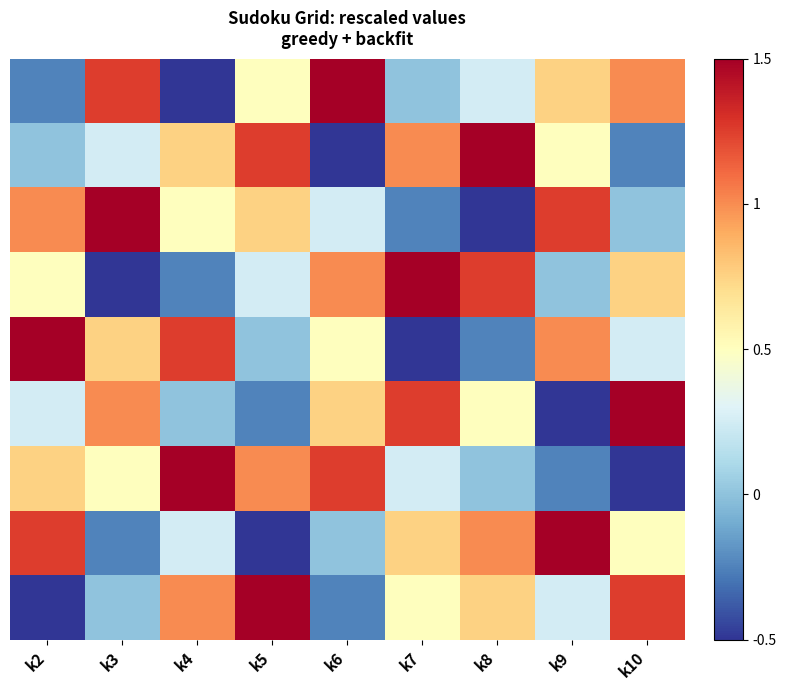

What is the minimum value shown in the chart?

-0.5